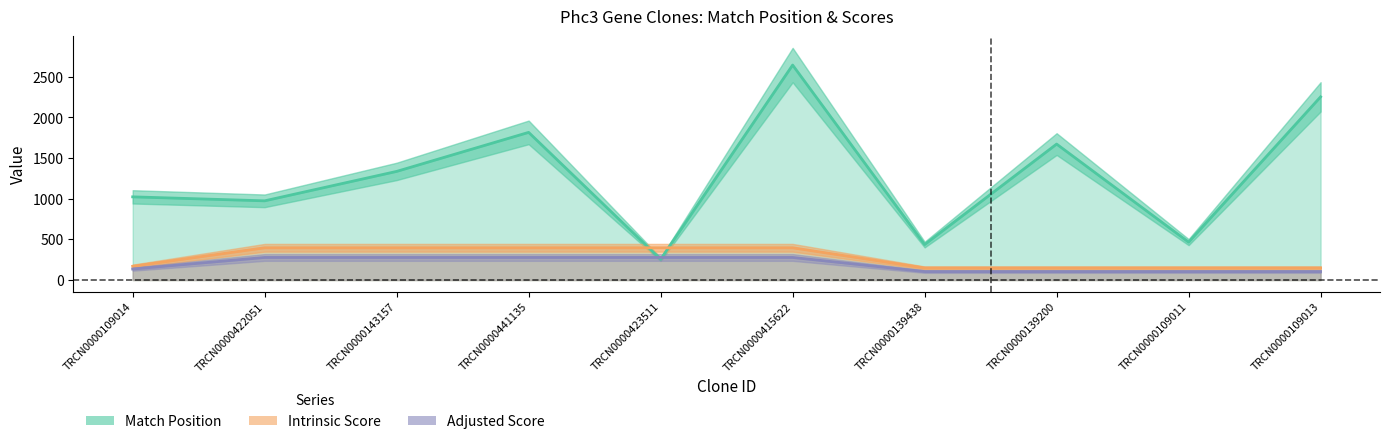

How many times do Match Position and Adjusted Score cross each other?

2